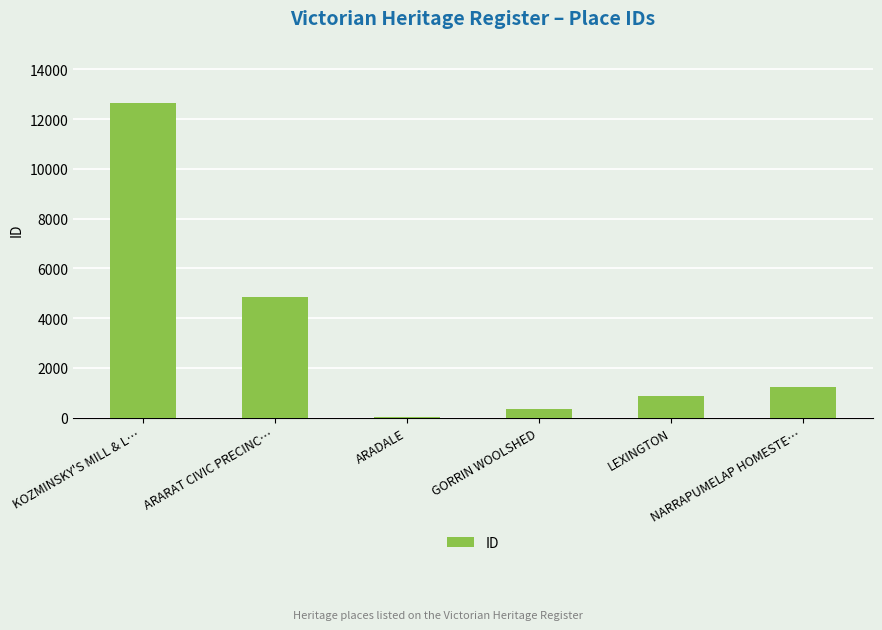

The chart shows a value of 348 at NARRAPUMELAP HOMESTE…. True or false?

False